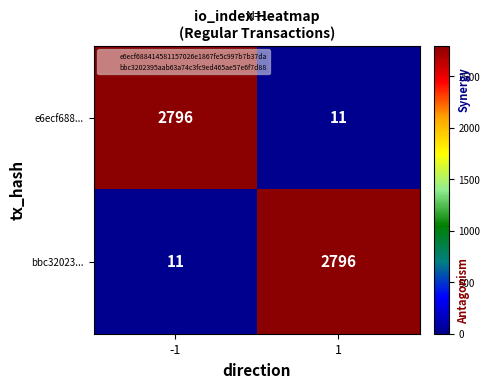

Reading left to right, extract all data points from this chart.

e6ecf688...: -1=2796	1=11
bbc32023...: -1=11	1=2796